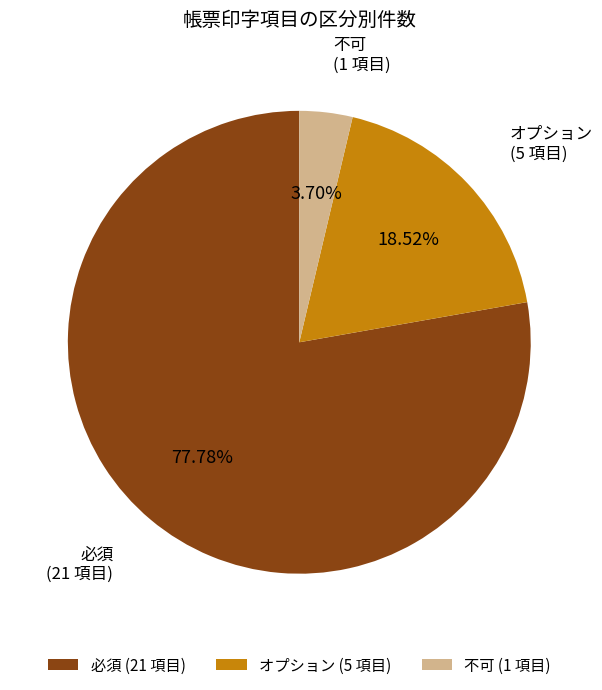

What is the majority slice?

必須